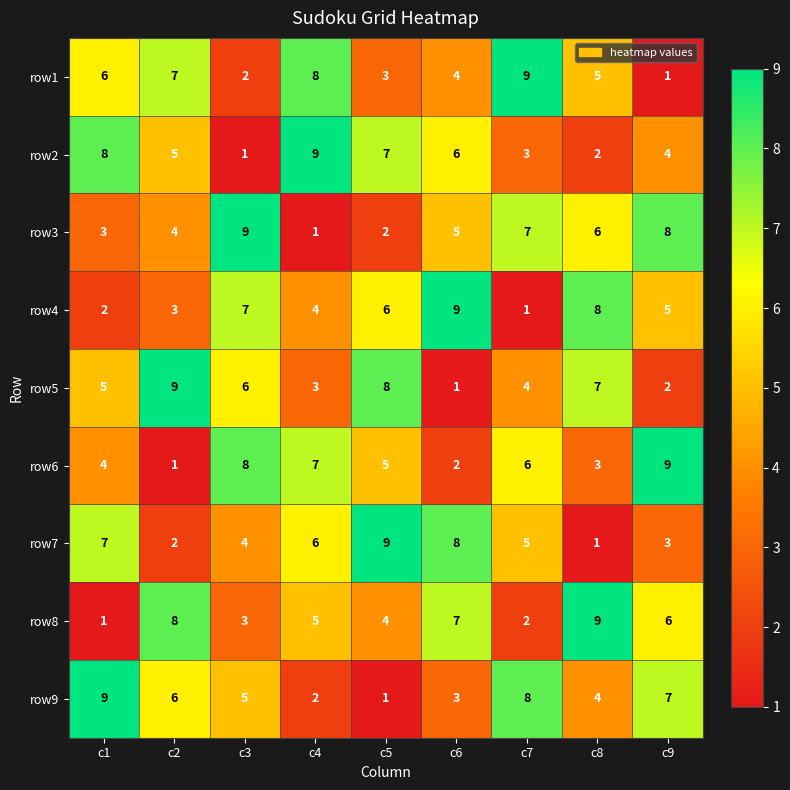

Is the value of row7 at c8 greater than the value of row4 at c4?

No